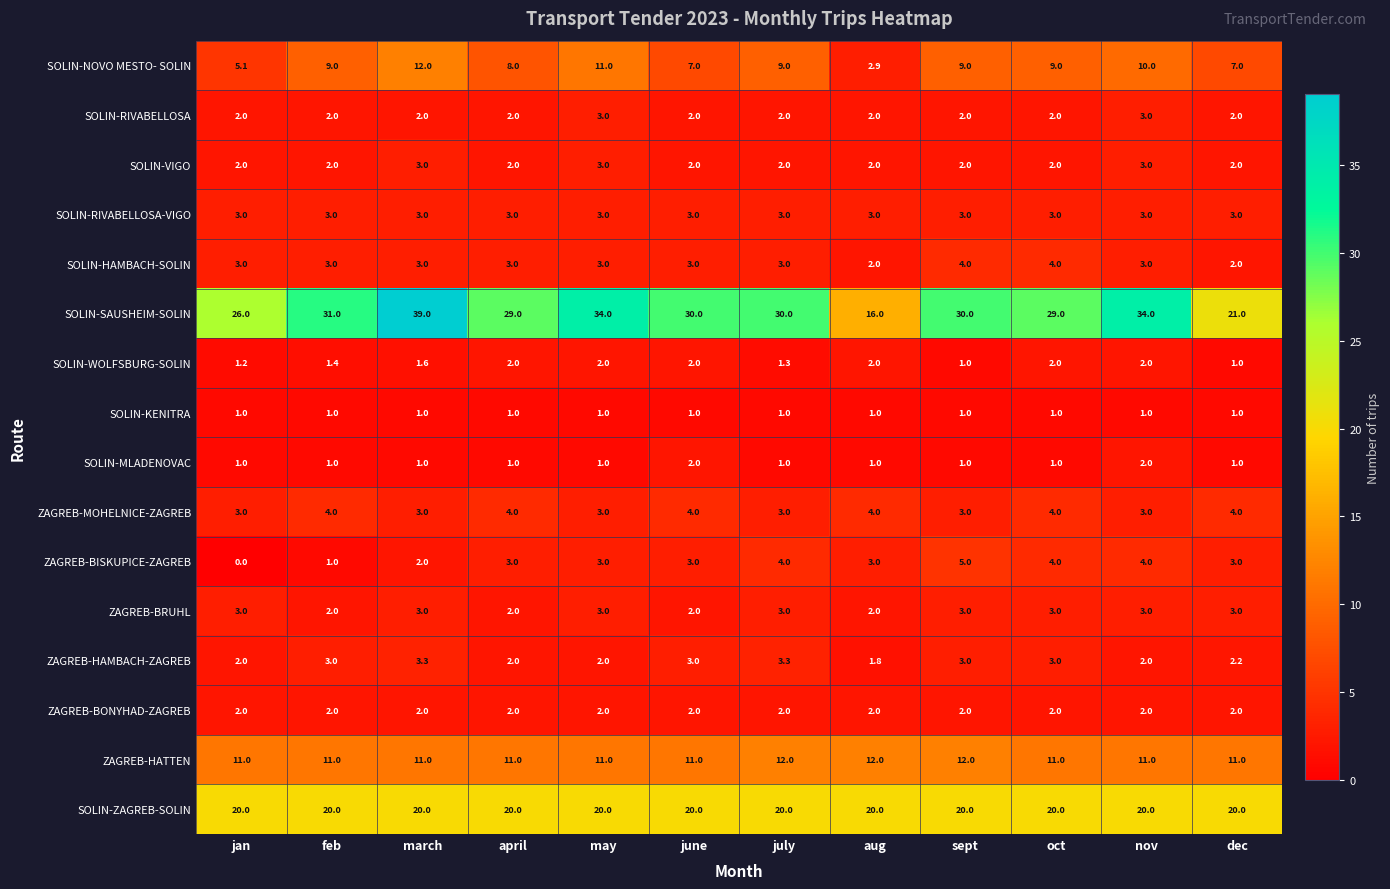

Is it true that ZAGREB-MOHELNICE-ZAGREB equals 1.5 at july?

False